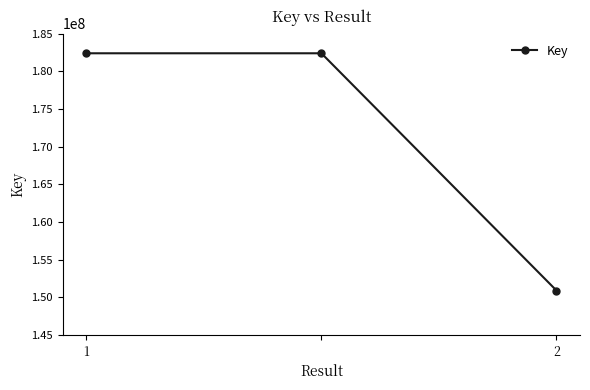

What is the value of the 1st point from the left?

182376634